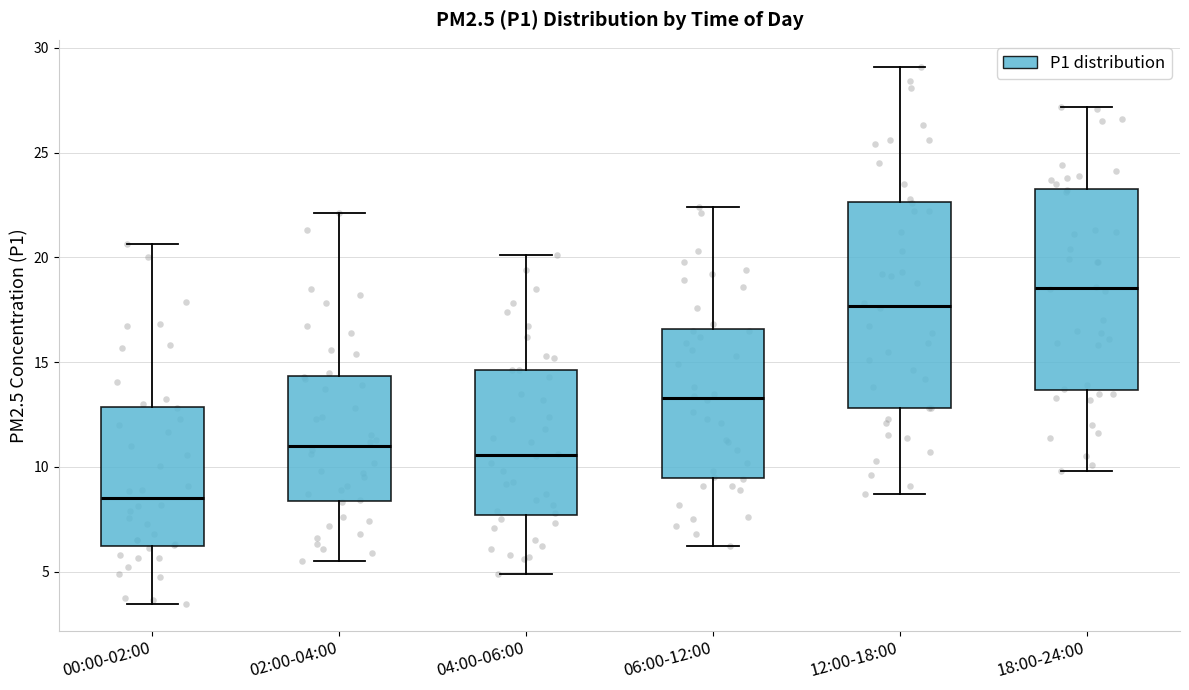

Where does the upper whisker of the box for 00:00-02:00 end on the y-axis? The values are not printed on the chart, so give them approximately, as read against the axis.

20.5